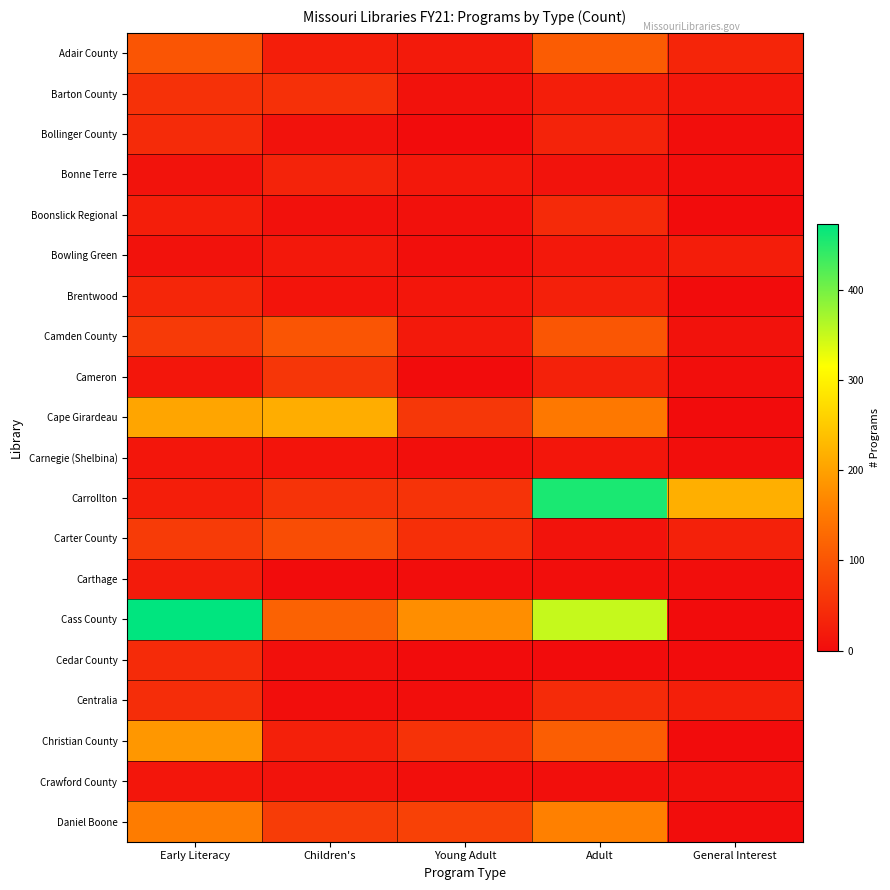

Reading left to right, transcribe all the data shown in this chart.

Adair County: Early Literacy=100	Children's=25	Young Adult=20	Adult=110	General Interest=35
Barton County: Early Literacy=50	Children's=49	Young Adult=8	Adult=25	General Interest=15
Bollinger County: Early Literacy=42	Children's=8	Young Adult=0	Adult=32	General Interest=2
Bonne Terre: Early Literacy=10	Children's=32	Young Adult=16	Adult=10	General Interest=2
Boonslick Regional: Early Literacy=25	Children's=7	Young Adult=7	Adult=41	General Interest=0
Bowling Green: Early Literacy=8	Children's=16	Young Adult=4	Adult=16	General Interest=24
Brentwood: Early Literacy=36	Children's=12	Young Adult=14	Adult=28	General Interest=0
Camden County: Early Literacy=63	Children's=100	Young Adult=18	Adult=102	General Interest=8
Cameron: Early Literacy=13	Children's=58	Young Adult=0	Adult=29	General Interest=2
Cape Girardeau: Early Literacy=205	Children's=215	Young Adult=59	Adult=148	General Interest=0
Carnegie (Shelbina): Early Literacy=14	Children's=11	Young Adult=4	Adult=14	General Interest=2
Carrollton: Early Literacy=25	Children's=53	Young Adult=53	Adult=456	General Interest=218
Carter County: Early Literacy=64	Children's=89	Young Adult=48	Adult=10	General Interest=29
Carthage: Early Literacy=21	Children's=0	Young Adult=1	Adult=2	General Interest=2
Cass County: Early Literacy=473	Children's=118	Young Adult=177	Adult=351	General Interest=0
Cedar County: Early Literacy=42	Children's=6	Young Adult=0	Adult=0	General Interest=0
Centralia: Early Literacy=46	Children's=2	Young Adult=2	Adult=42	General Interest=26
Christian County: Early Literacy=188	Children's=27	Young Adult=52	Adult=112	General Interest=0
Crawford County: Early Literacy=14	Children's=10	Young Adult=4	Adult=4	General Interest=6
Daniel Boone: Early Literacy=154	Children's=66	Young Adult=73	Adult=159	General Interest=1